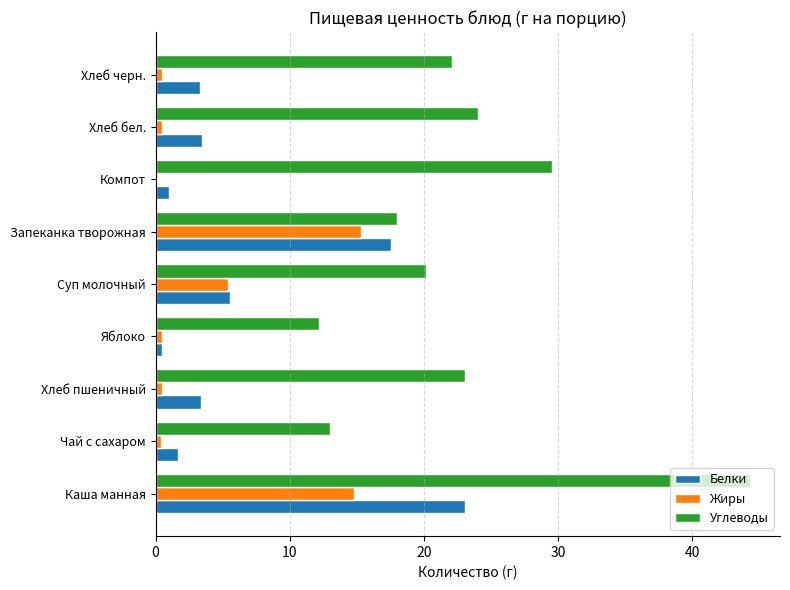

Where is Углеводы nearest to the value 28?

Компот